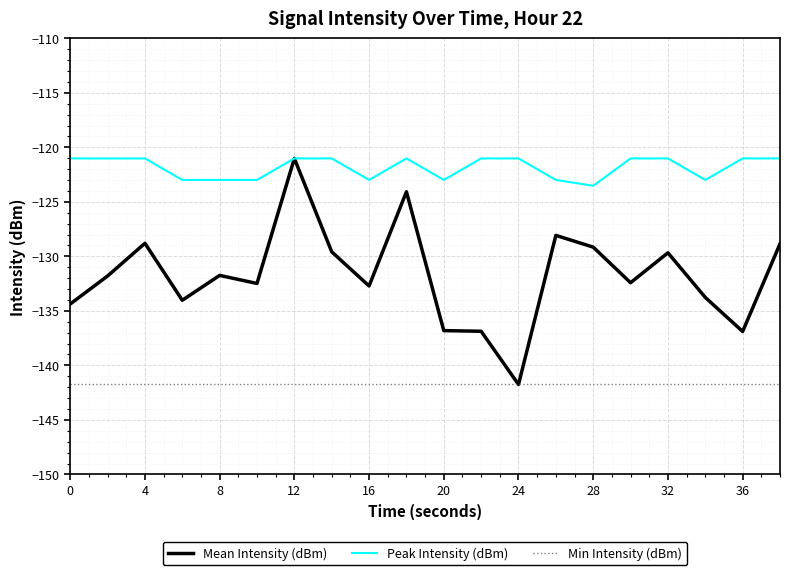

Which series has the largest total across all categories?

Peak Intensity (dBm)